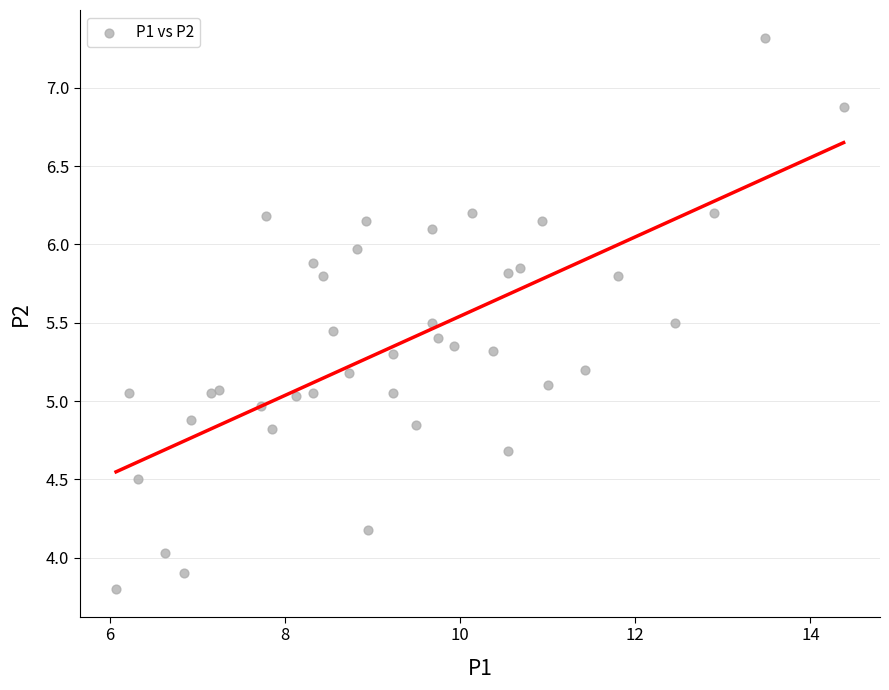

What is the range of X values (max minus min)?

8.3